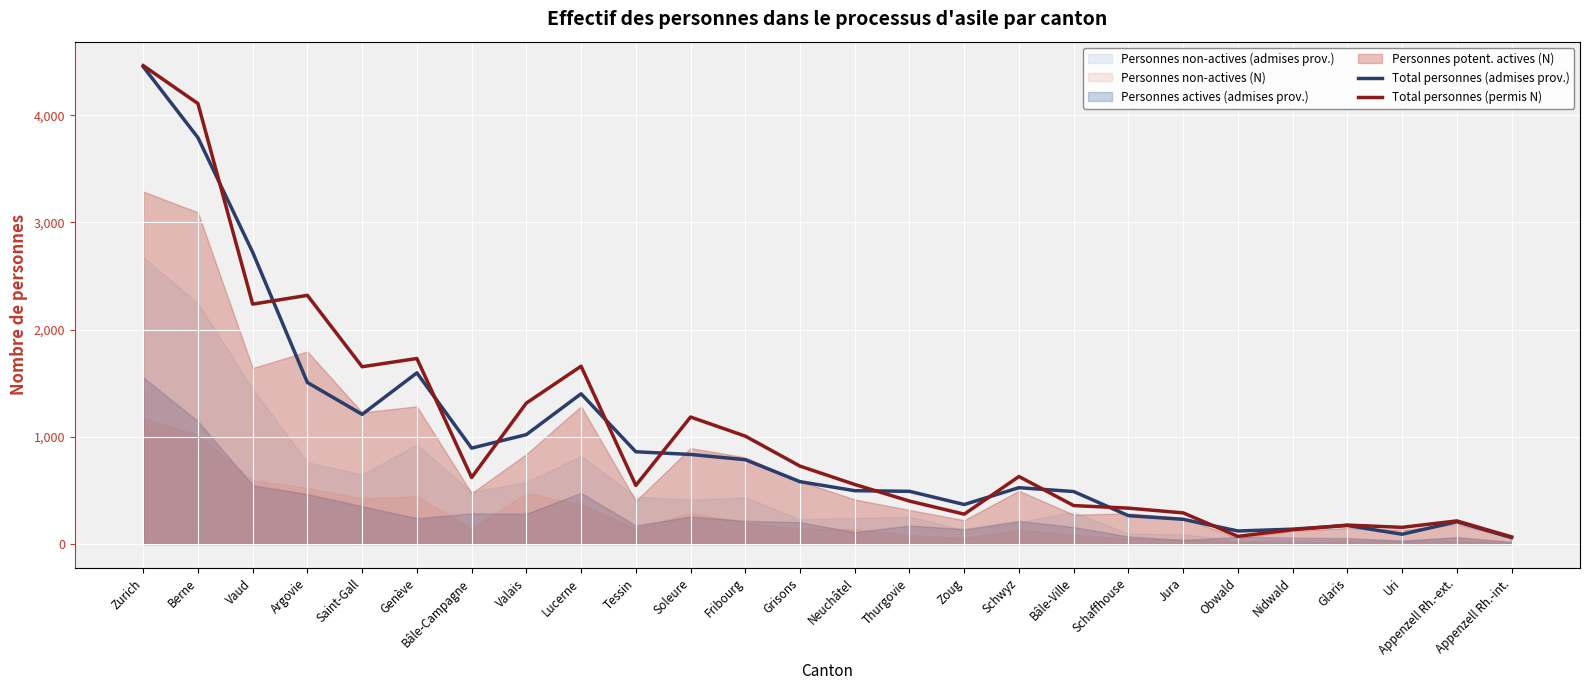

Reading left to right, extract all data points from this chart.

Total personnes (admises prov.): 4453	3791	2722	1507	1210	1597	895	1021	1402	861	836	787	582	498	492	369	526	490	265	231	122	139	173	92	208	60
Total personnes (permis N): 4463	4109	2238	2320	1654	1731	621	1315	1659	547	1185	1007	727	556	401	279	630	359	335	291	72	134	177	156	216	67